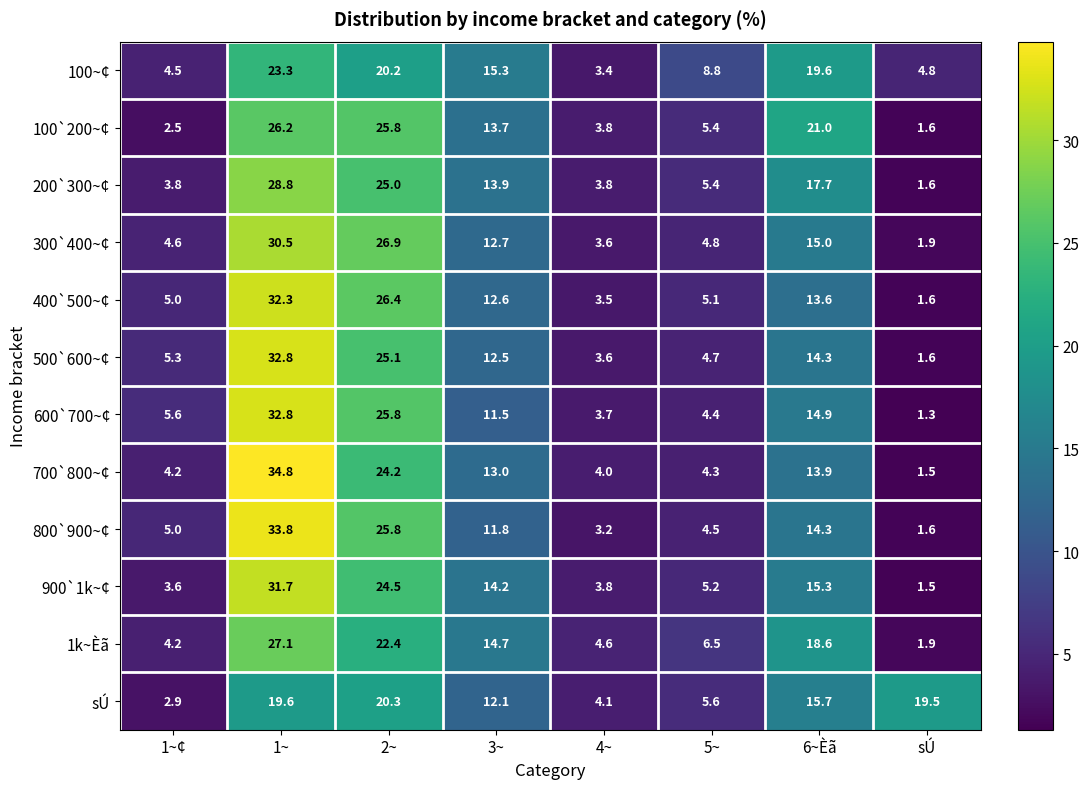

What is the difference between the maximum and minimum values in the 900`1k~¢ series?

30.2